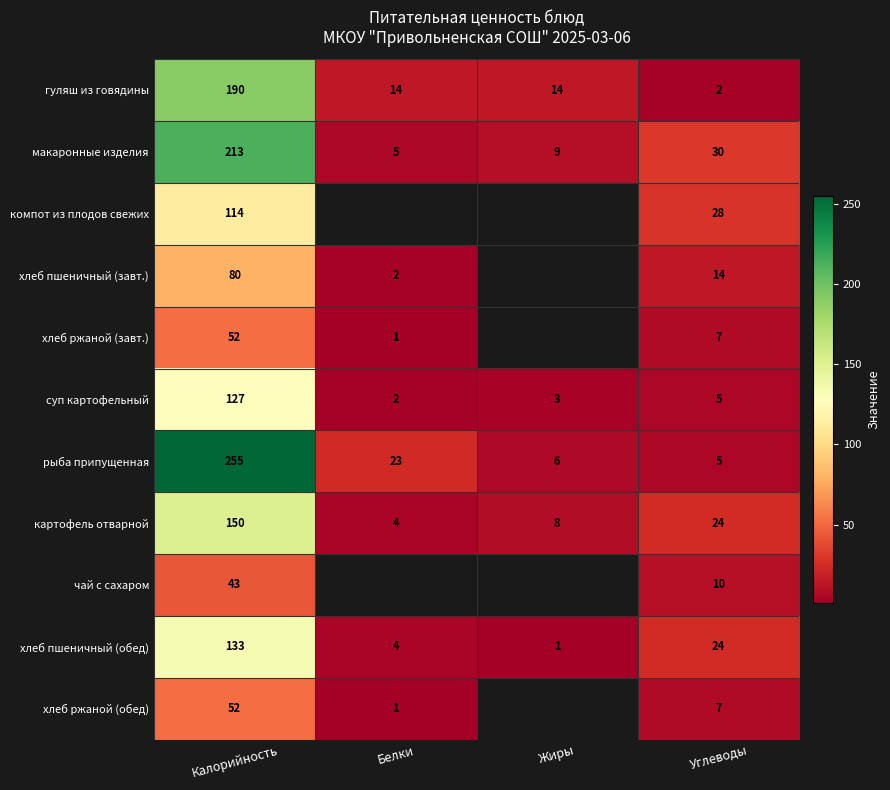

What is the spread (max minus min) of values at Жиры?

13.0